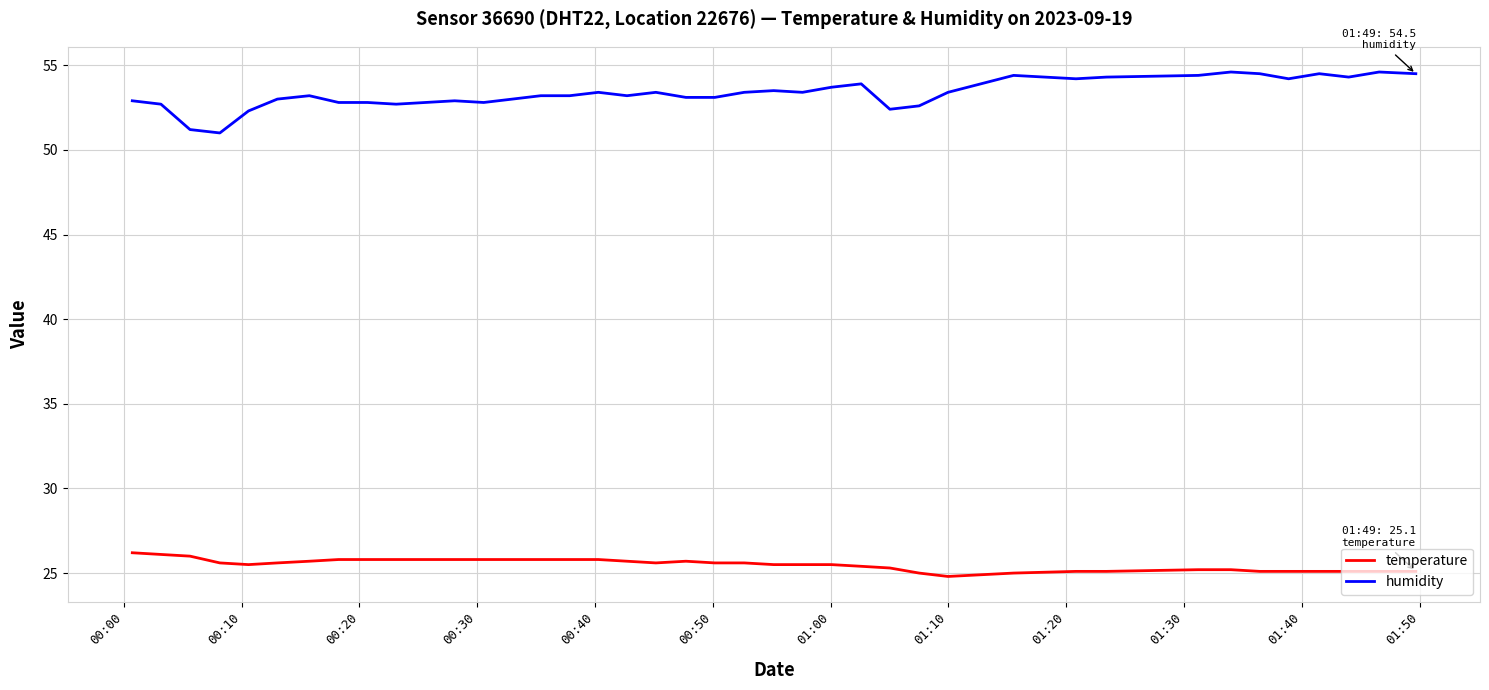

True or false: humidity has more than 2 points higher than both neighbors.

True